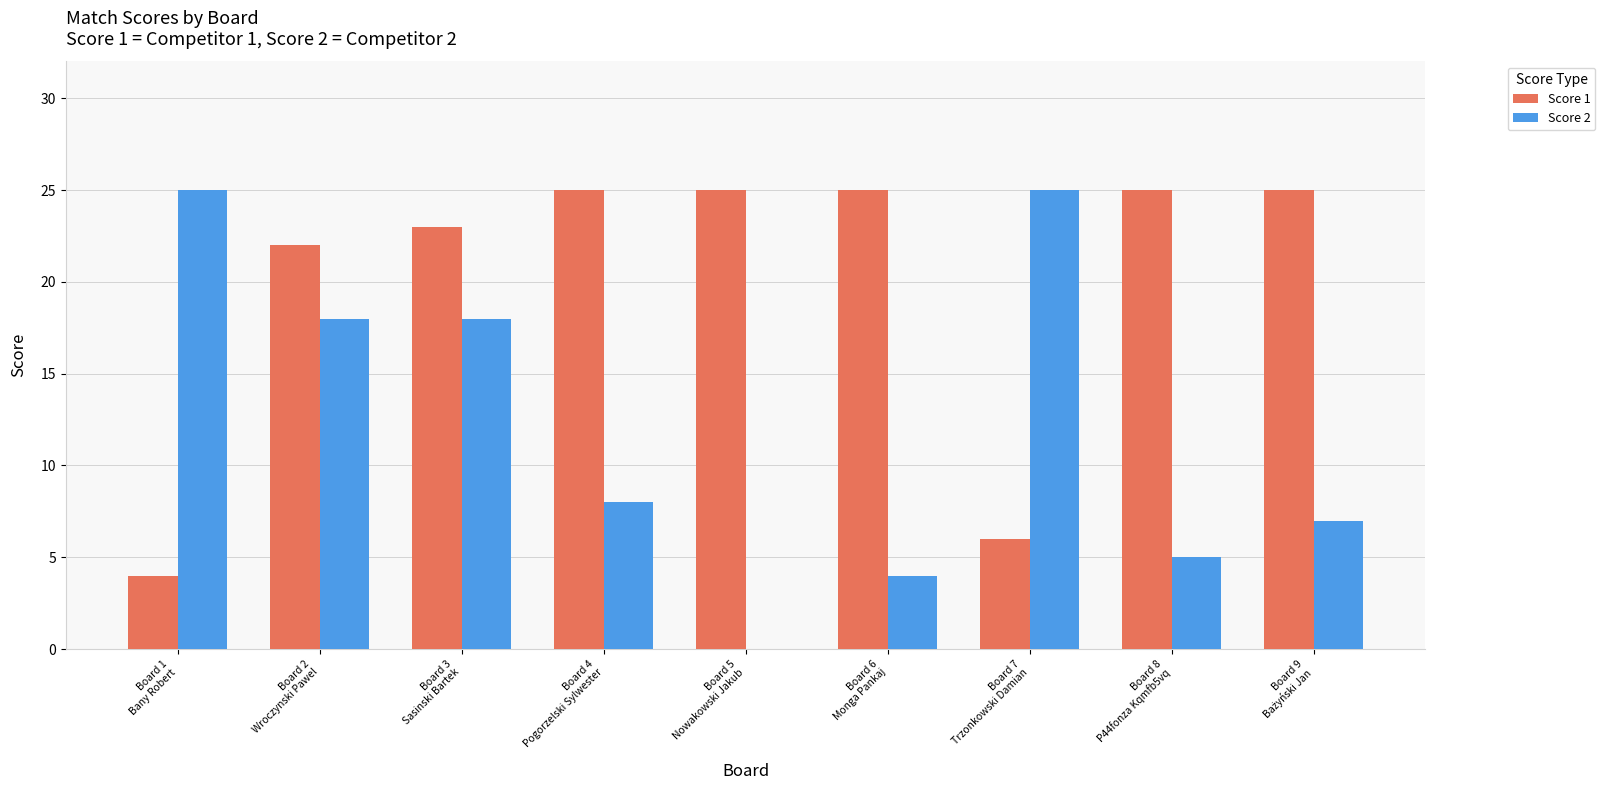

What is the average value of the Score 1 series?

20